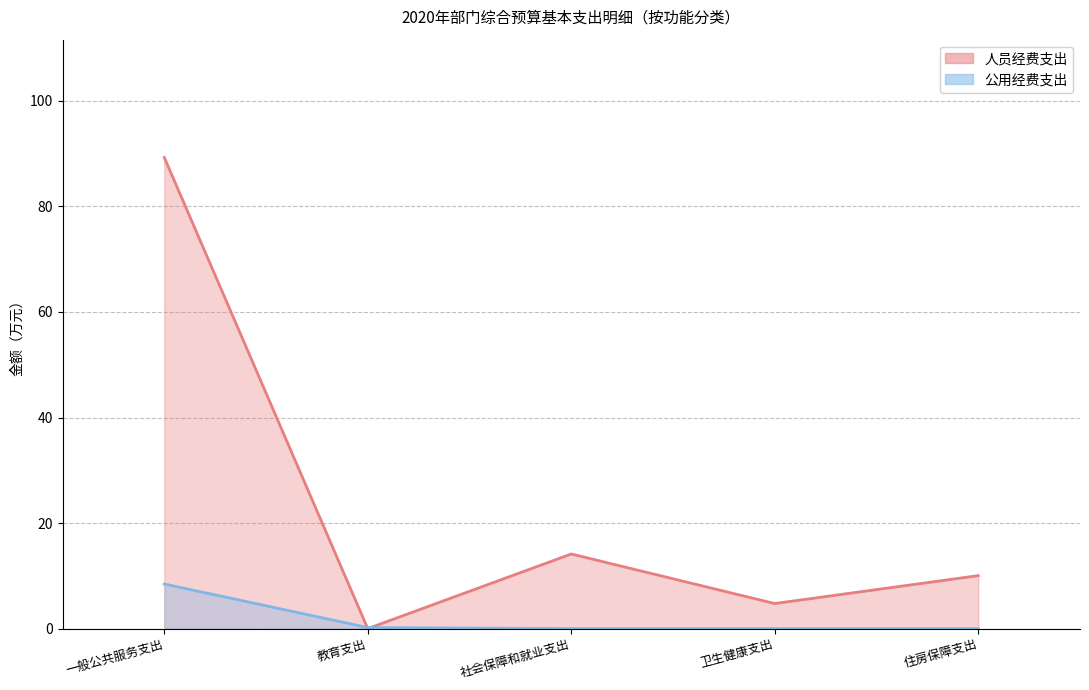

Does the chart display data point markers on the line(s)?

No